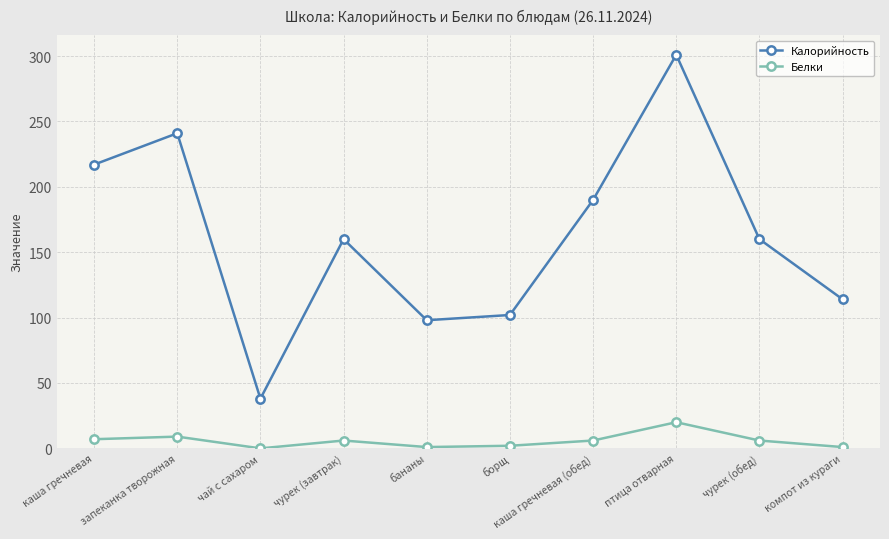

Rank the series by their maximum value, from lowest to highest.

Белки, Калорийность